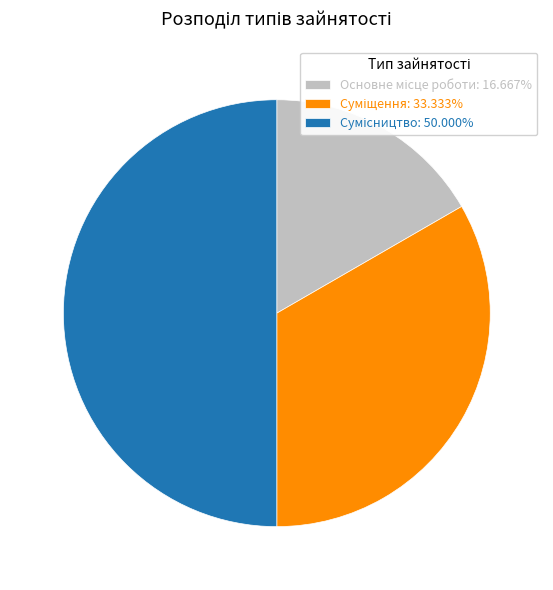

Which category has the biggest portion of the pie?

Сумісництво